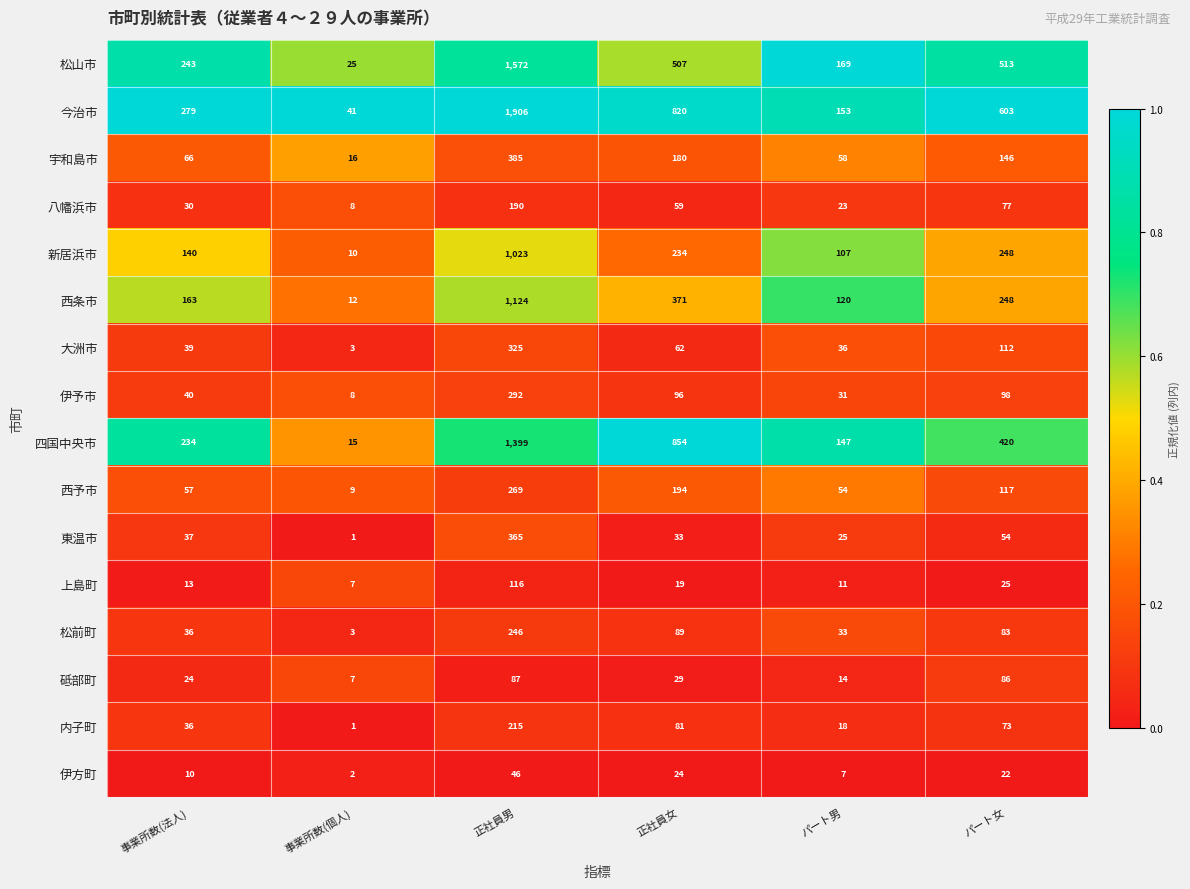

What is the average value of the 伊予市 series?

94